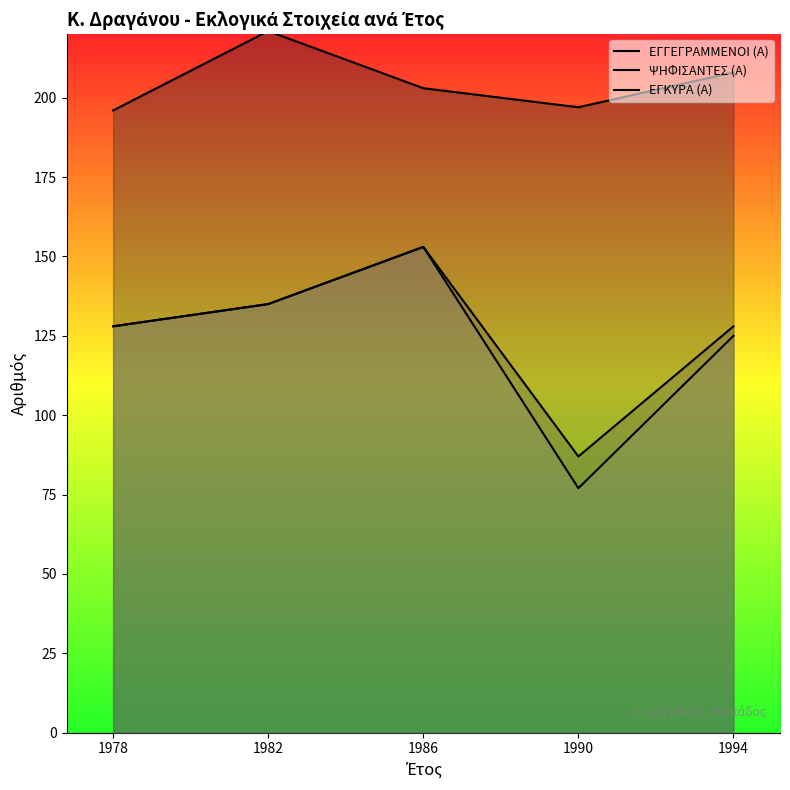

True or false: ΕΓΓΕΓΡΑΜΜΕΝΟΙ (Α) has a value of 357 at 1982.

False